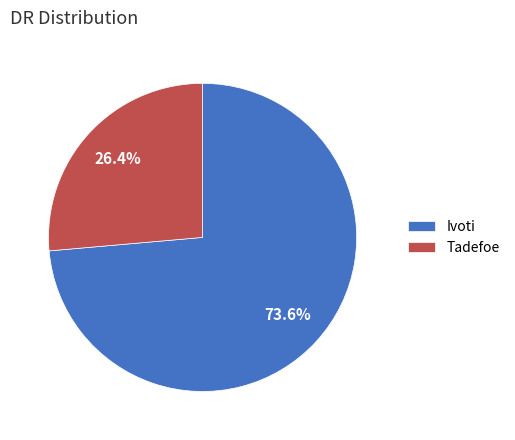

To the nearest percent, what is the difference between the largest and smallest slice percentages?

47%